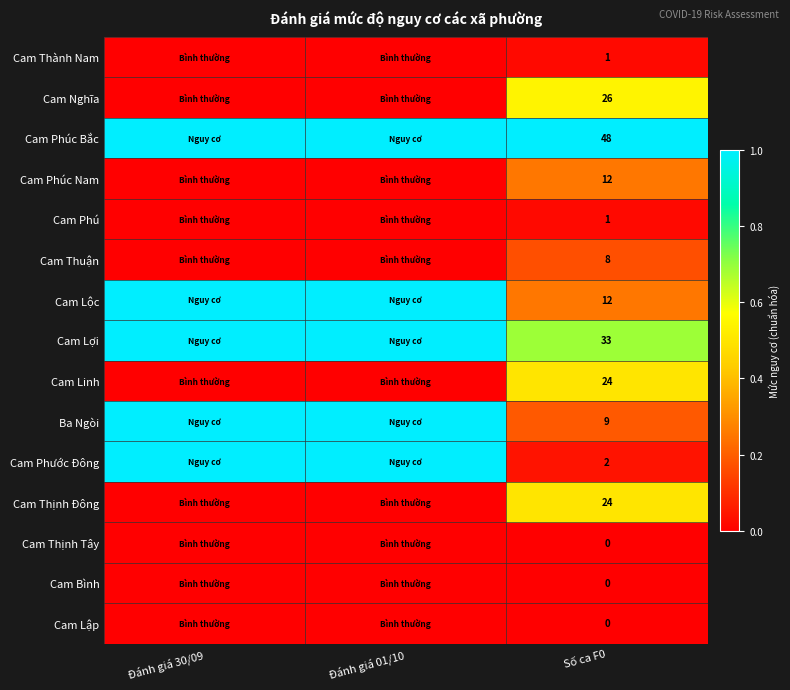

Is the value of Cam Phúc Nam at Số ca F0 greater than the value of Cam Lợi at Số ca F0?

No